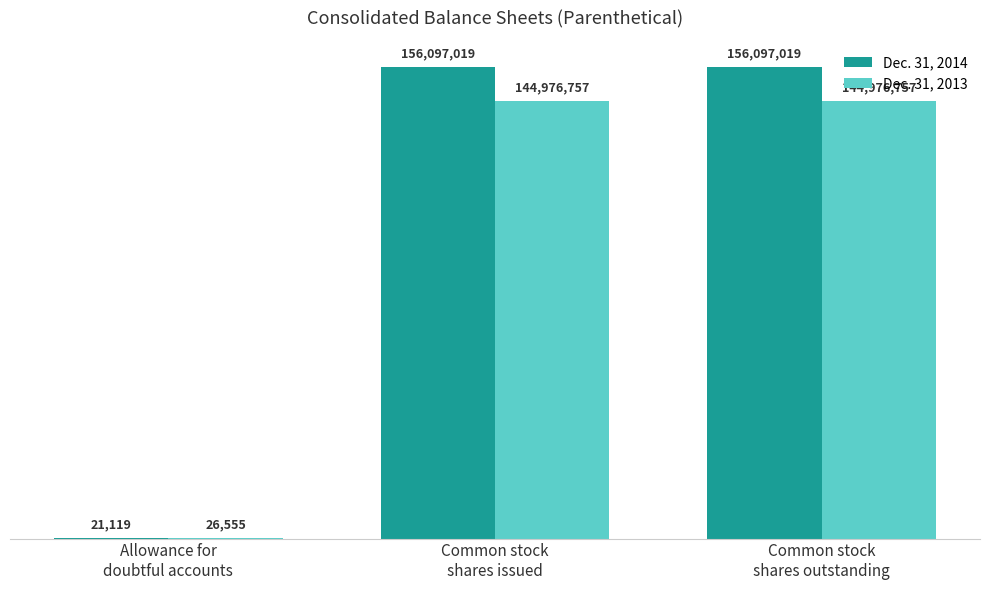

What are all the series names shown in the legend?

Dec. 31, 2014, Dec. 31, 2013